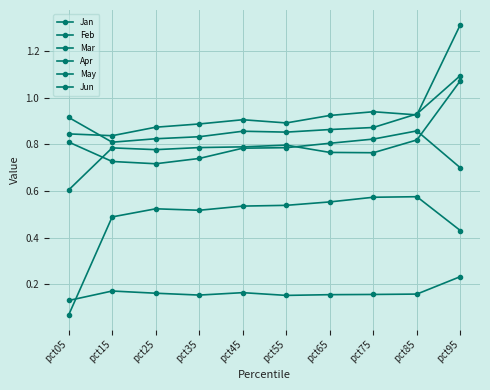

How many lines are shown in the chart?

6